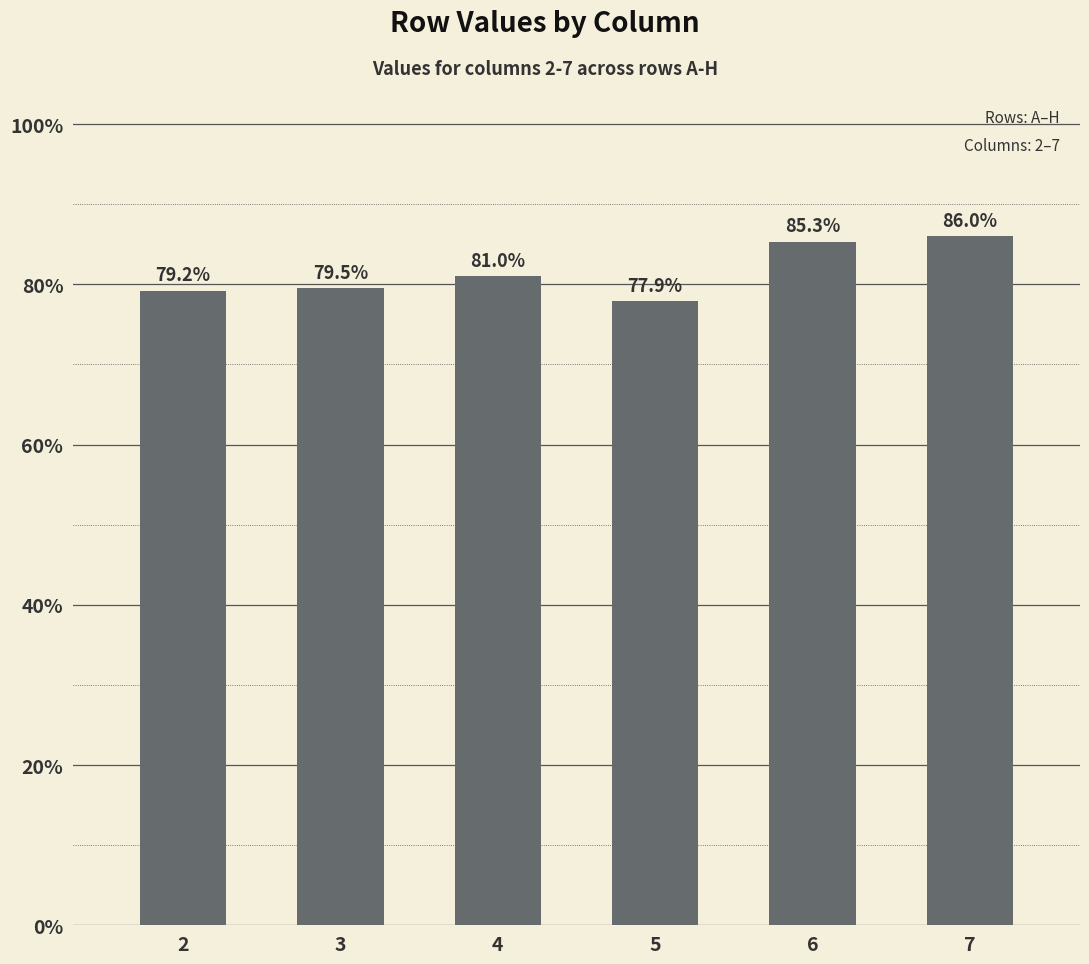

Rank the categories by value from highest to lowest.

7, 6, 4, 3, 2, 5